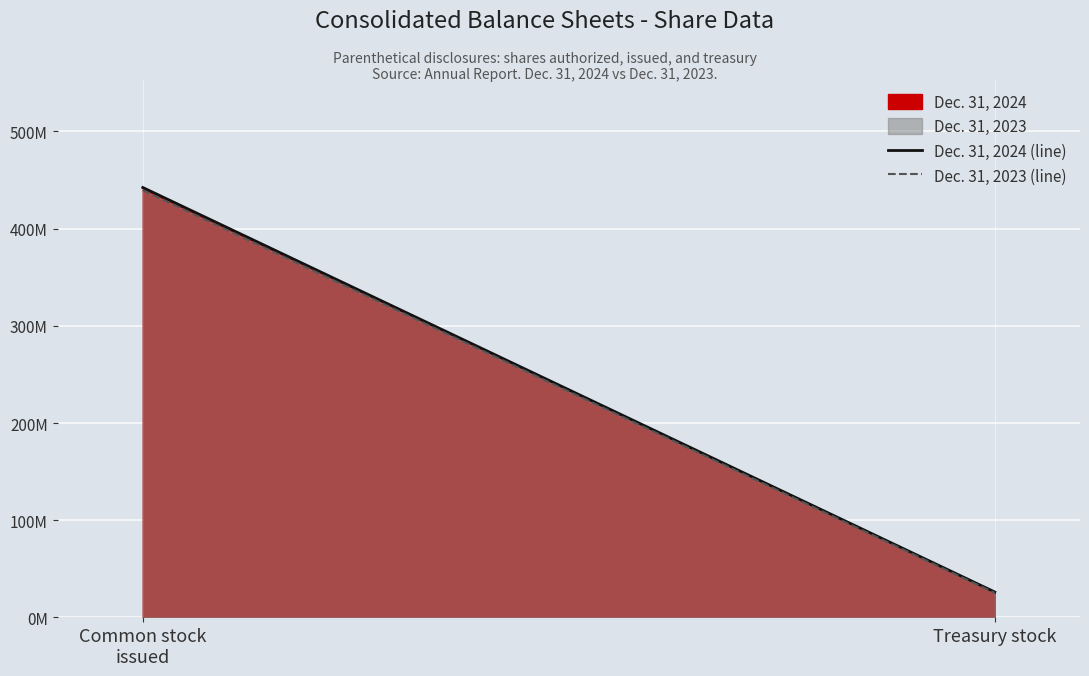

What is the value of the Dec. 31, 2023 (line) point at the 2nd from the left?

25300000